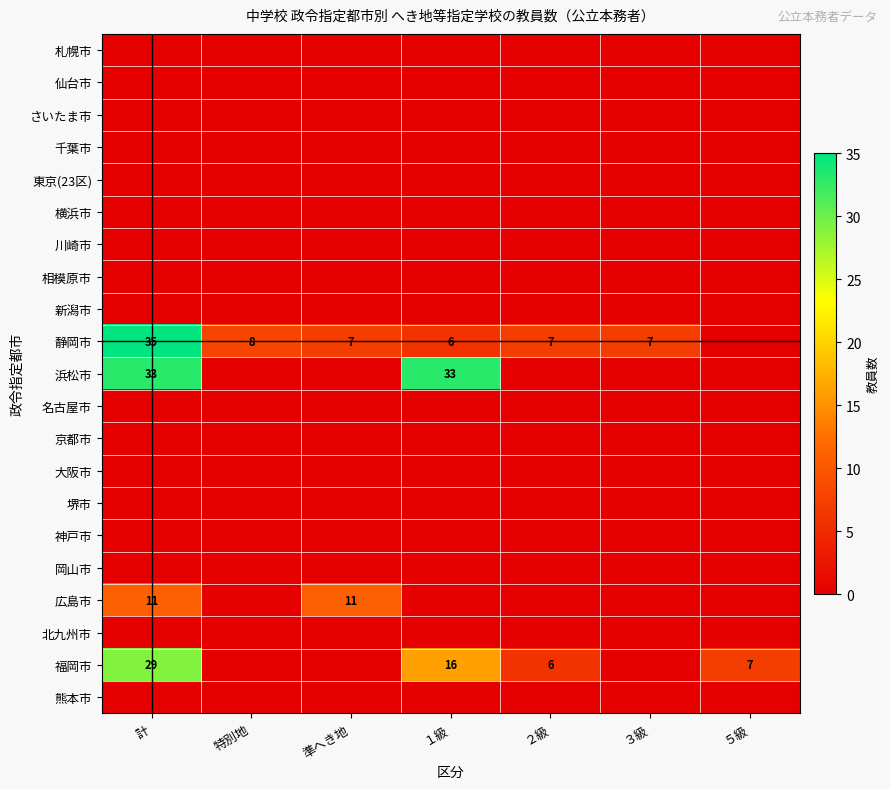

How many data points in 福岡市 are above 6?

3